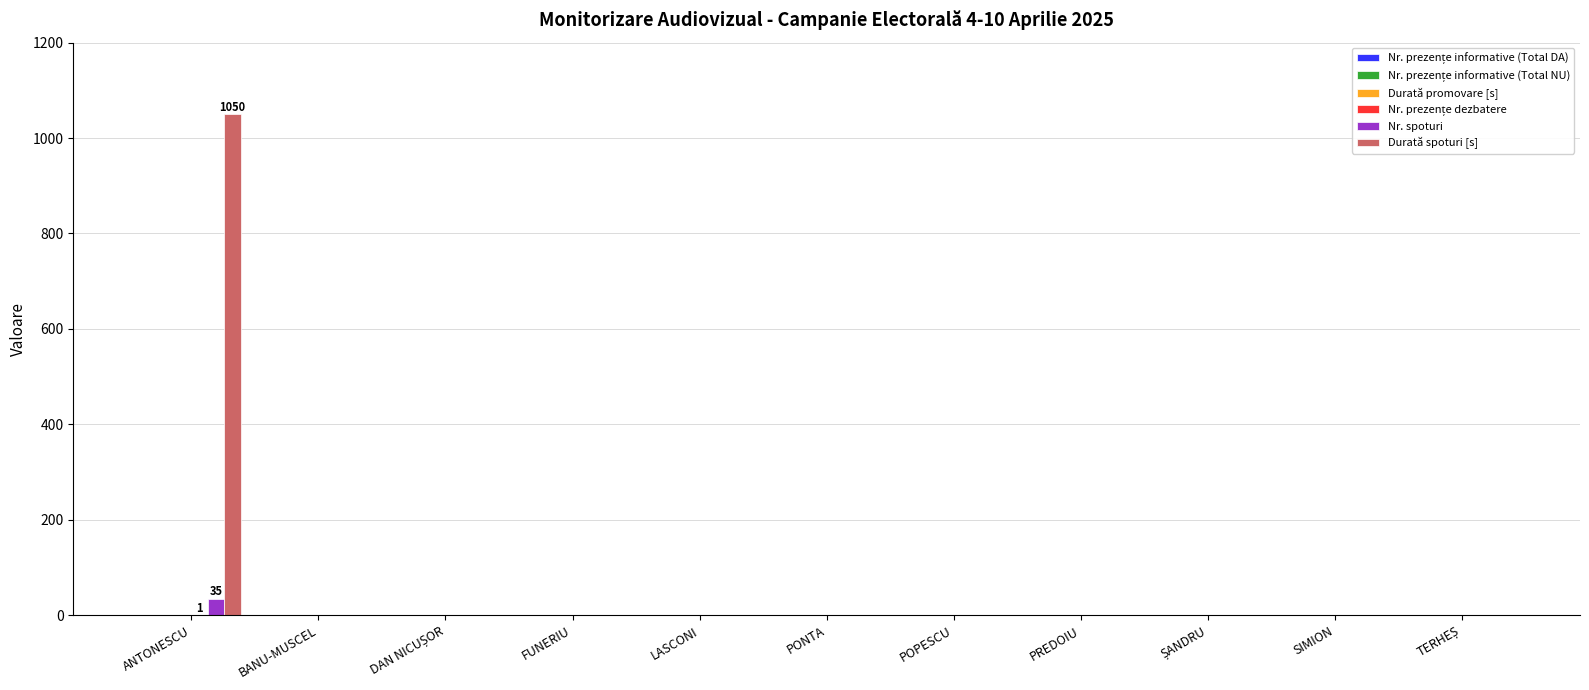

Is it true that Durată spoturi [s] equals -392 at PREDOIU?

False